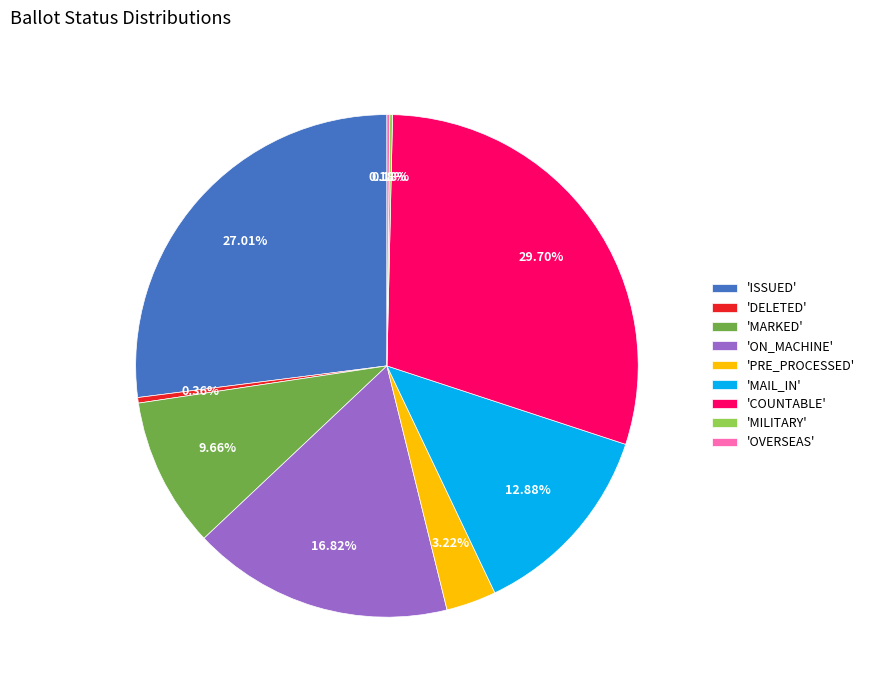

Between 'DELETED' and 'COUNTABLE', which is larger?

'COUNTABLE'